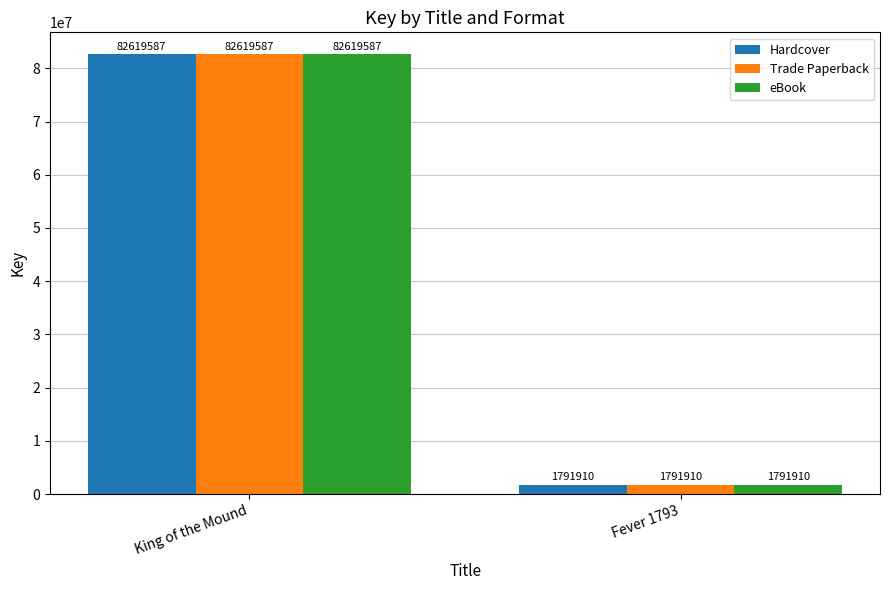

List the labels in order of Trade Paperback value, largest first.

King of the Mound, Fever 1793